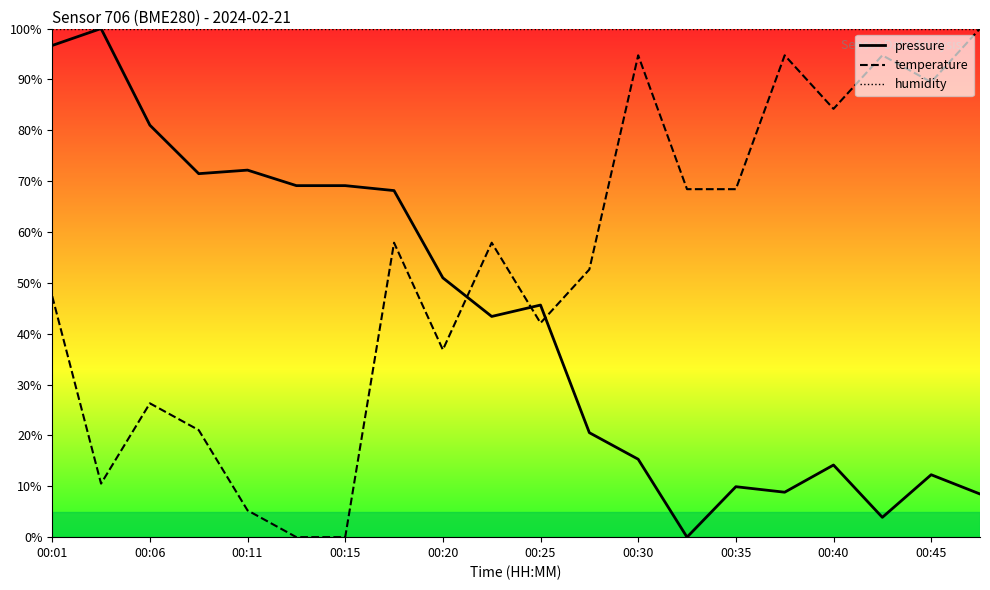

What is the highest value of the temperature series?

100.0